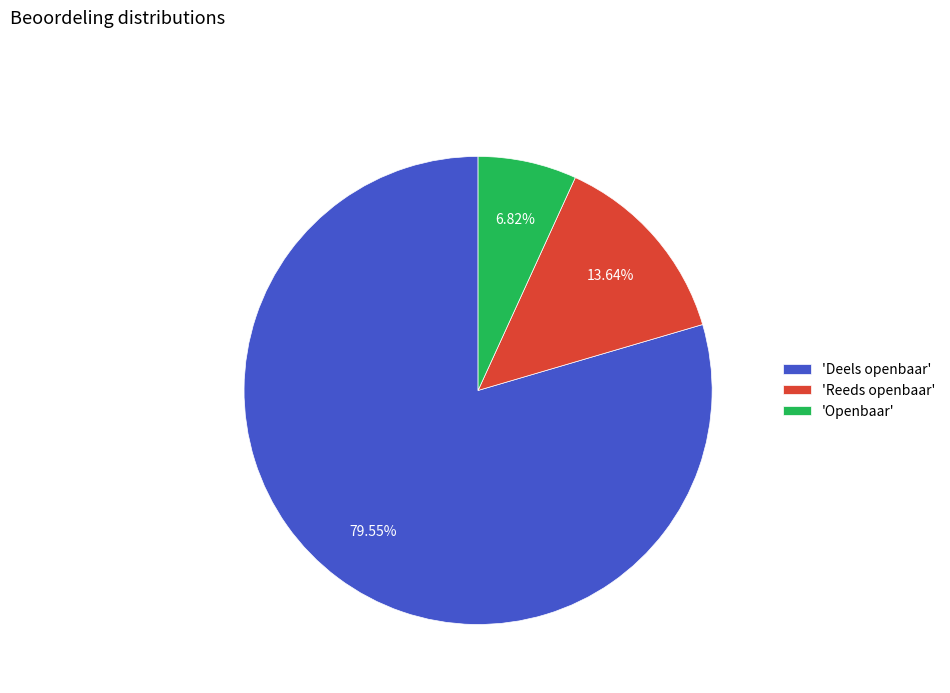

What is the smallest slice in the pie chart?

'Openbaar'